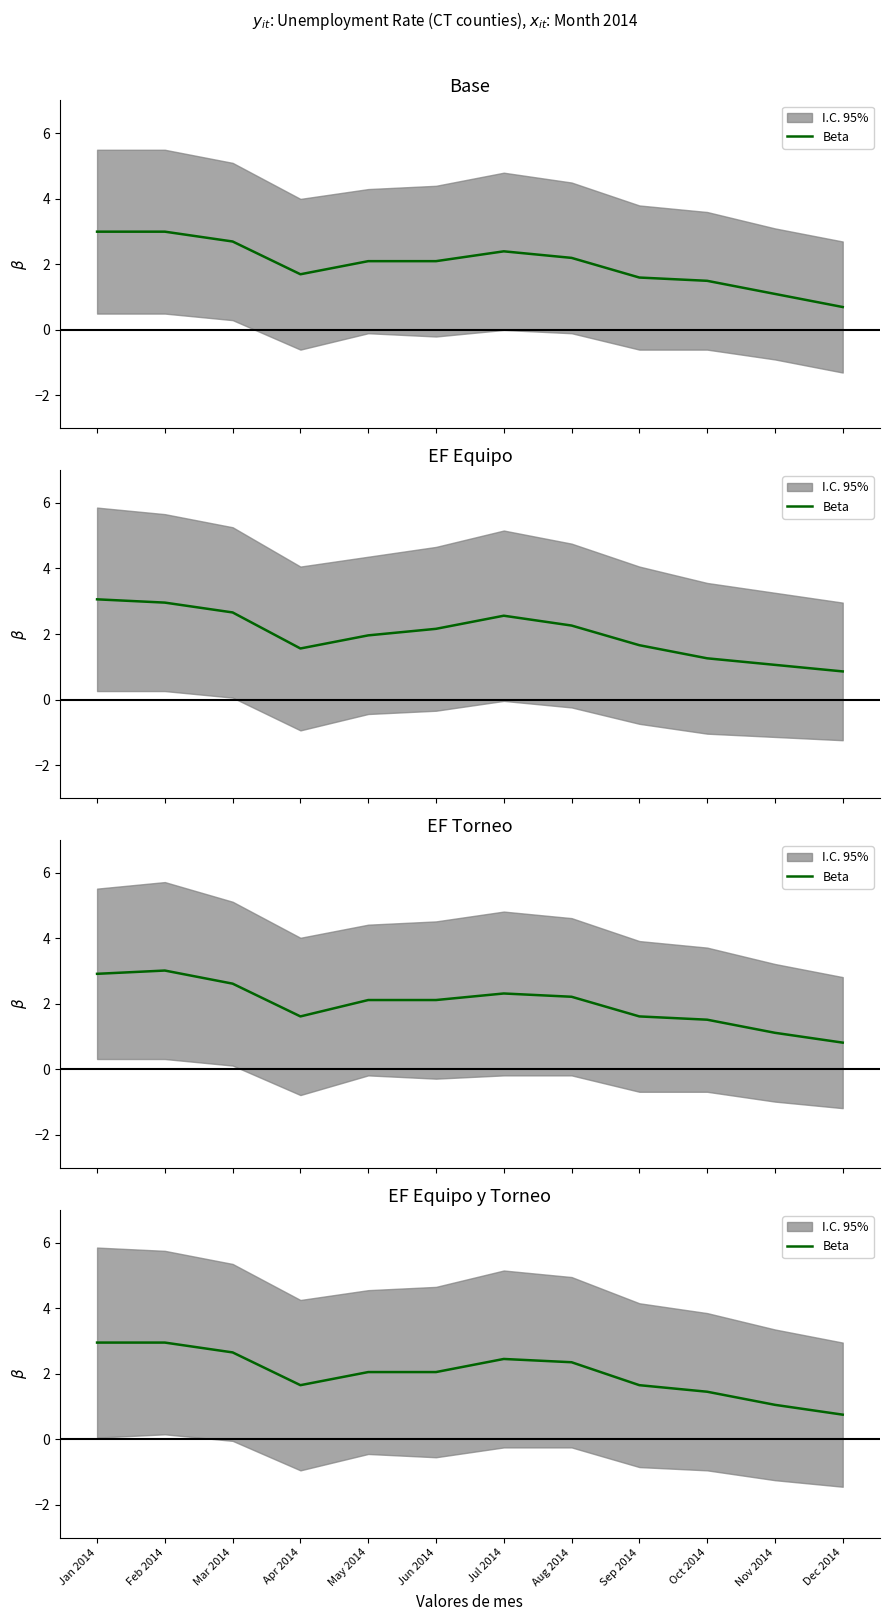

Where is the data nearest to the value 1?

Nov 2014